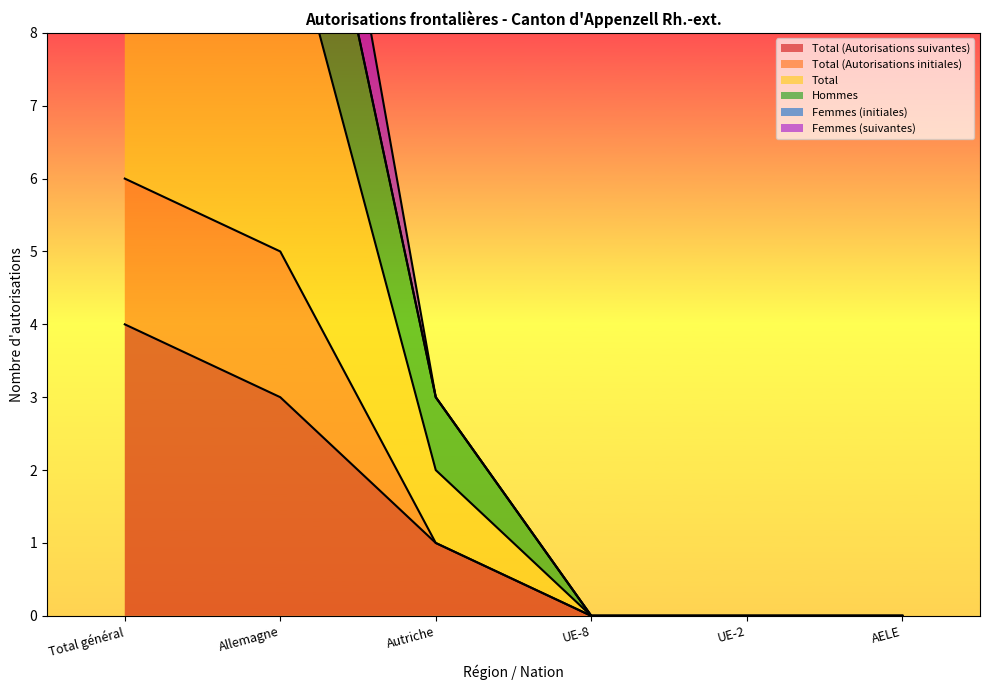

Does the chart have visible grid lines?

No